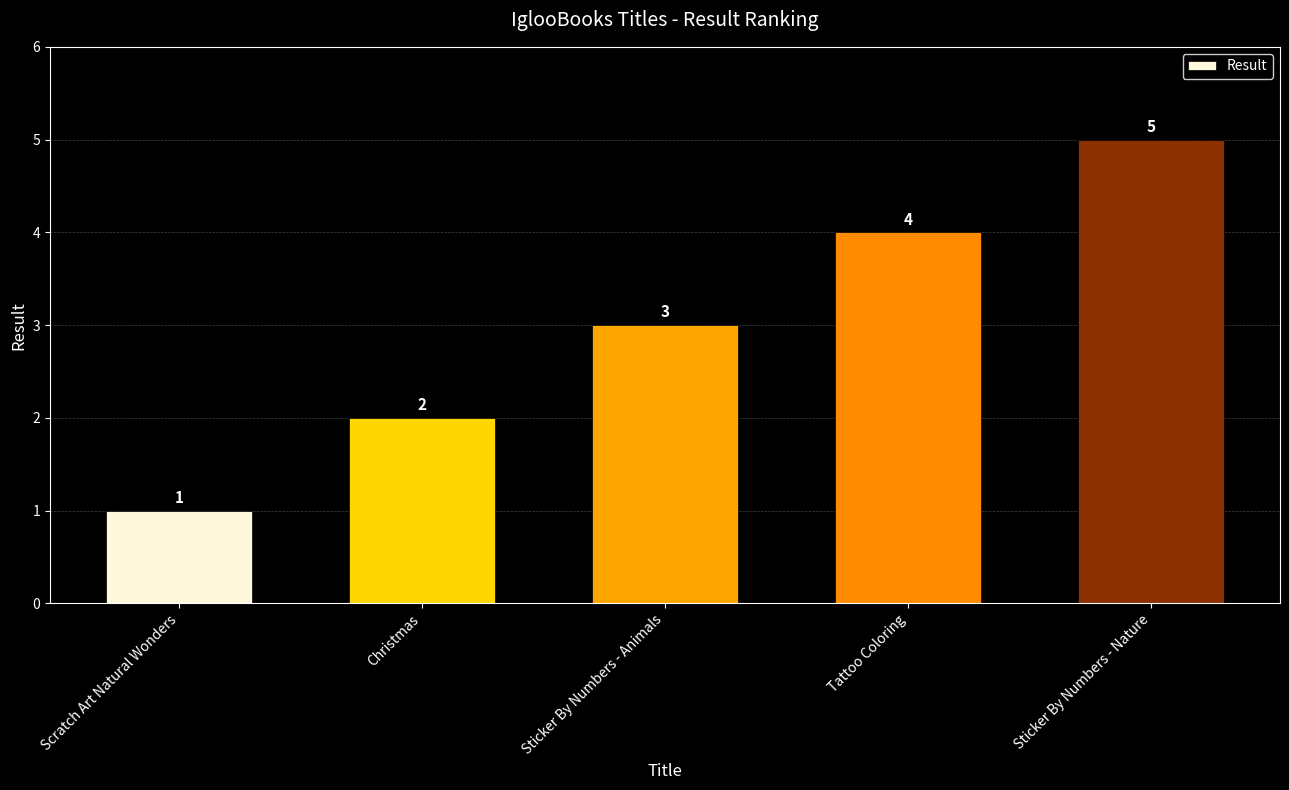

List the labels in order of value, largest first.

Sticker By Numbers - Nature, Tattoo Coloring, Sticker By Numbers - Animals, Christmas, Scratch Art Natural Wonders